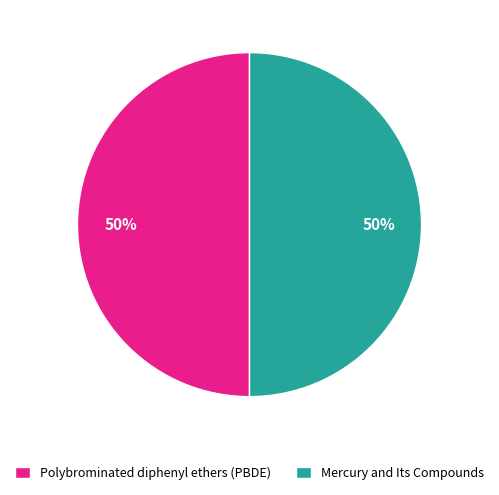

Approximately how many times larger is the value at Polybrominated diphenyl ethers (PBDE) compared to Mercury and Its Compounds?

1.0